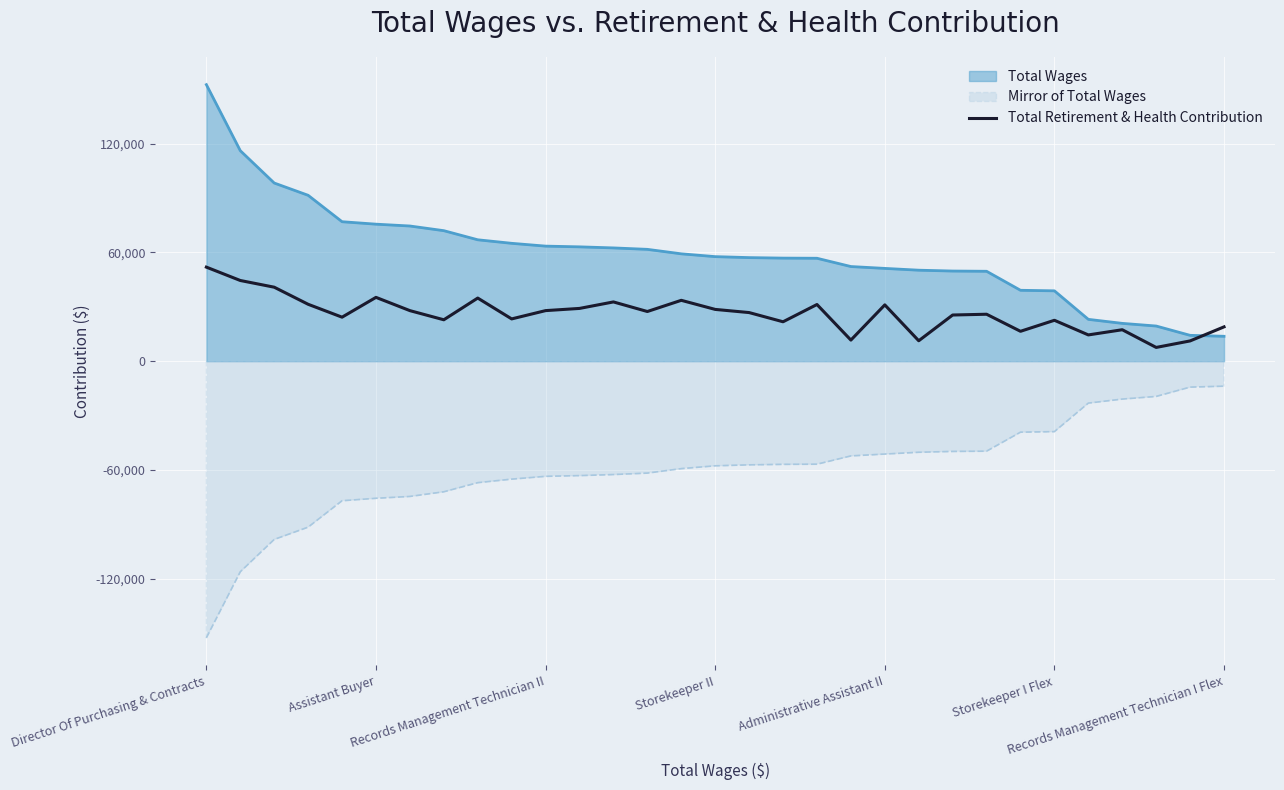

Rank the series by their maximum value, from highest to lowest.

Total Wages, Total Retirement & Health Contribution, Mirror of Total Wages